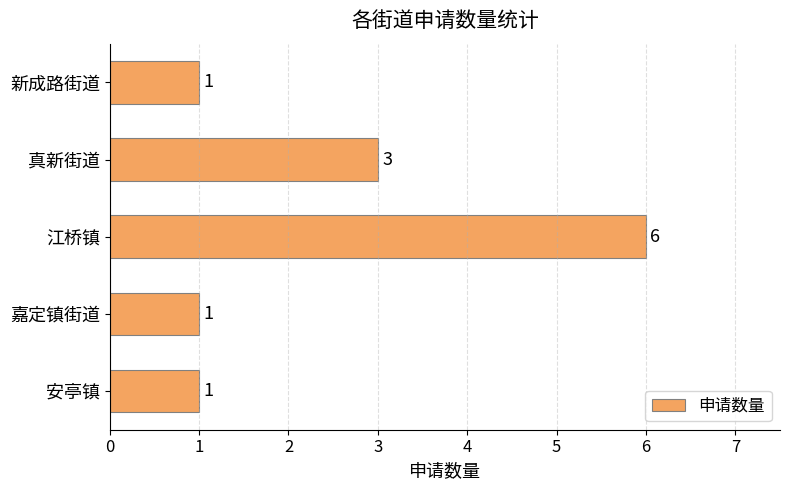

At which category does the chart reach its peak across all series?

江桥镇